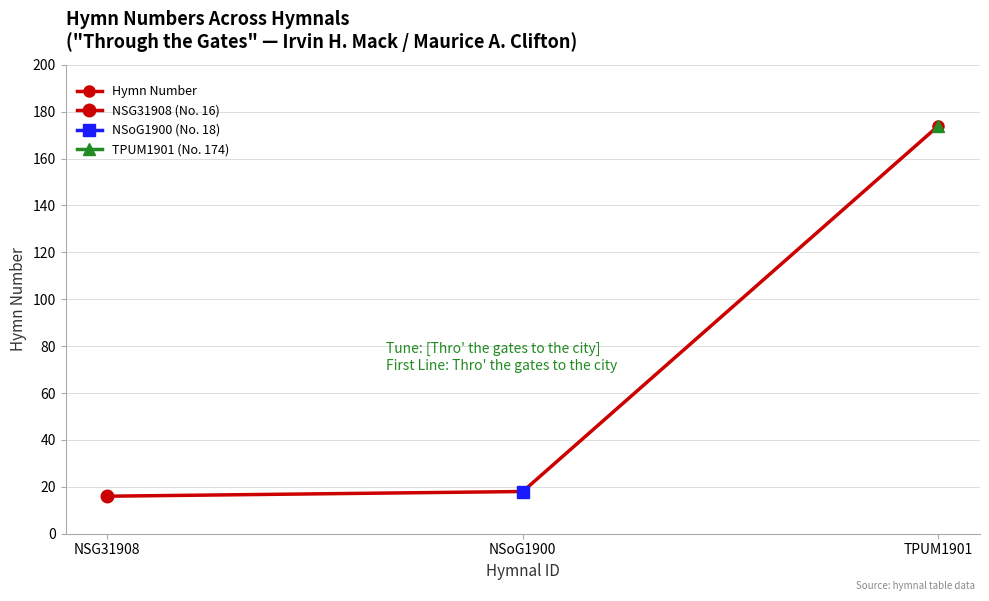

Reading right to left, extract all data points from this chart.

174	18	16